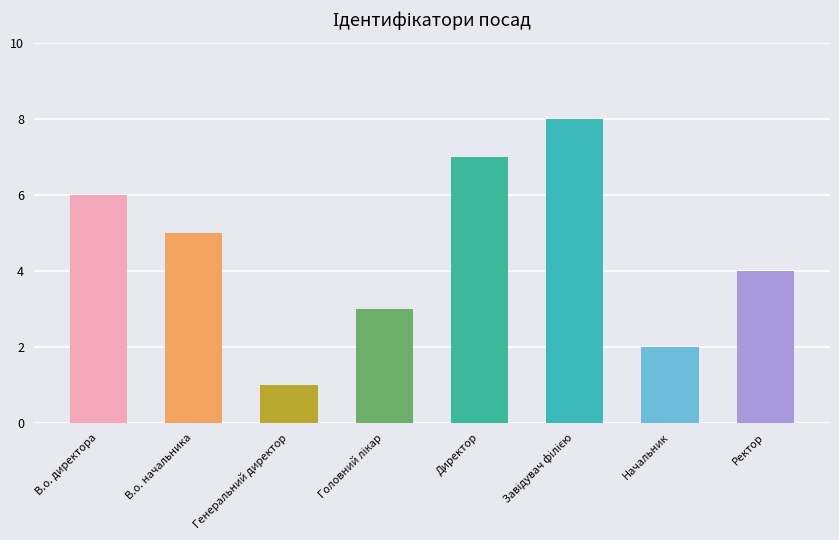

Count the number of data series in this chart.

1